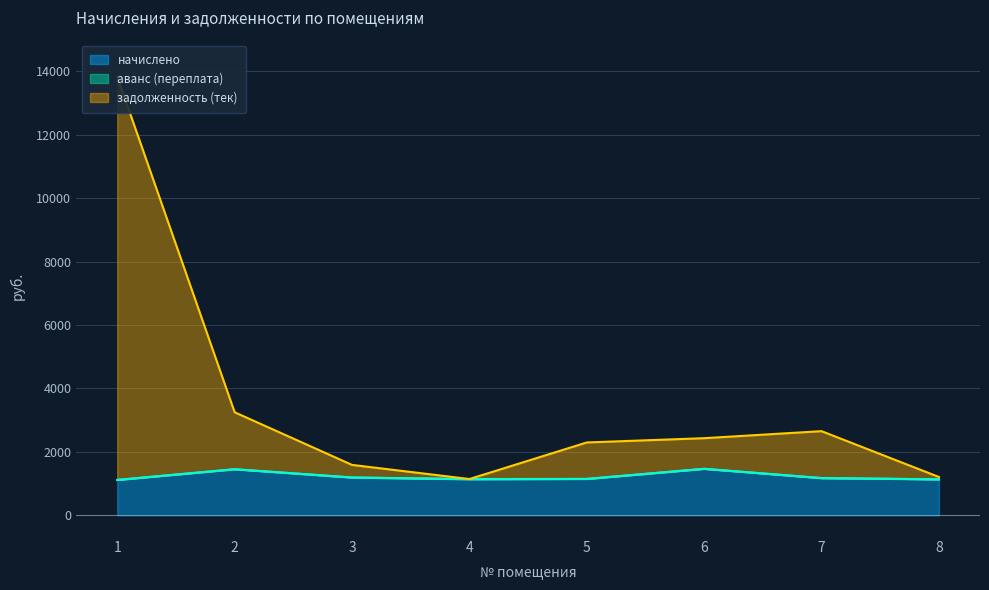

What is the total value across all series at 2?

4703.2